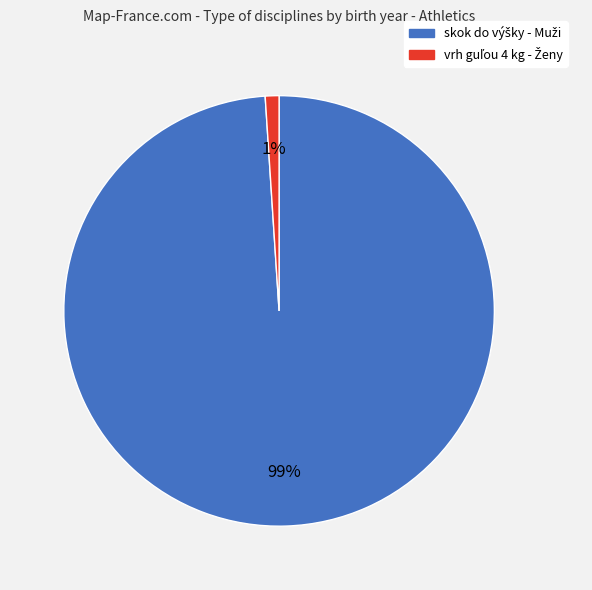

To the nearest percent, what is the average slice percentage?

50%